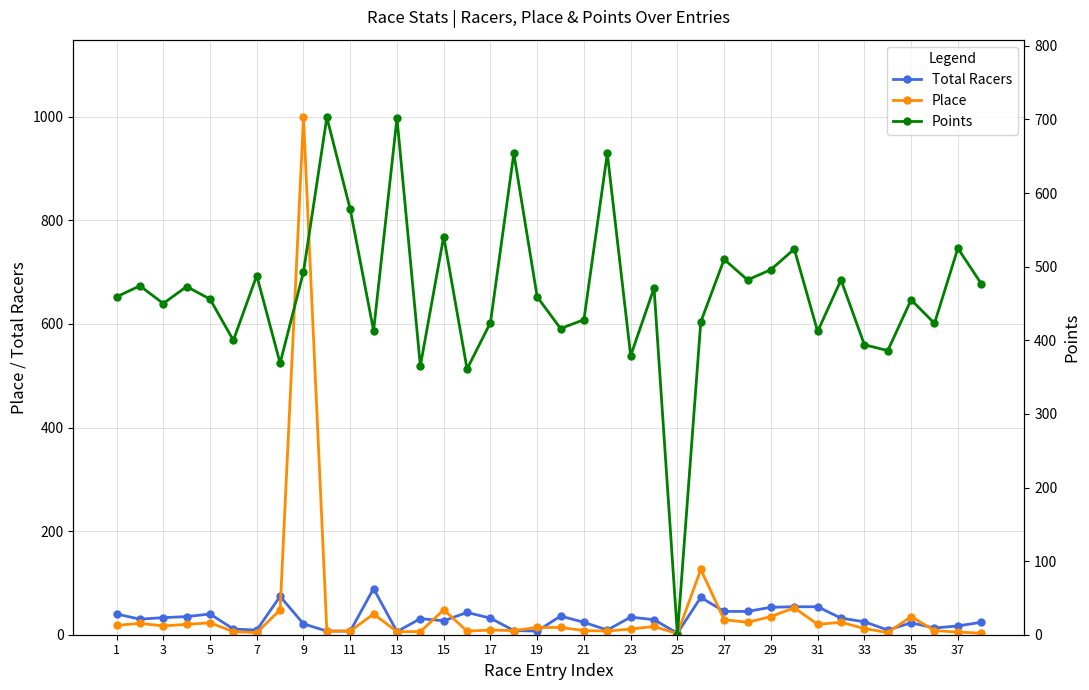

True or false: Points has more than 2 points higher than both neighbors.

True